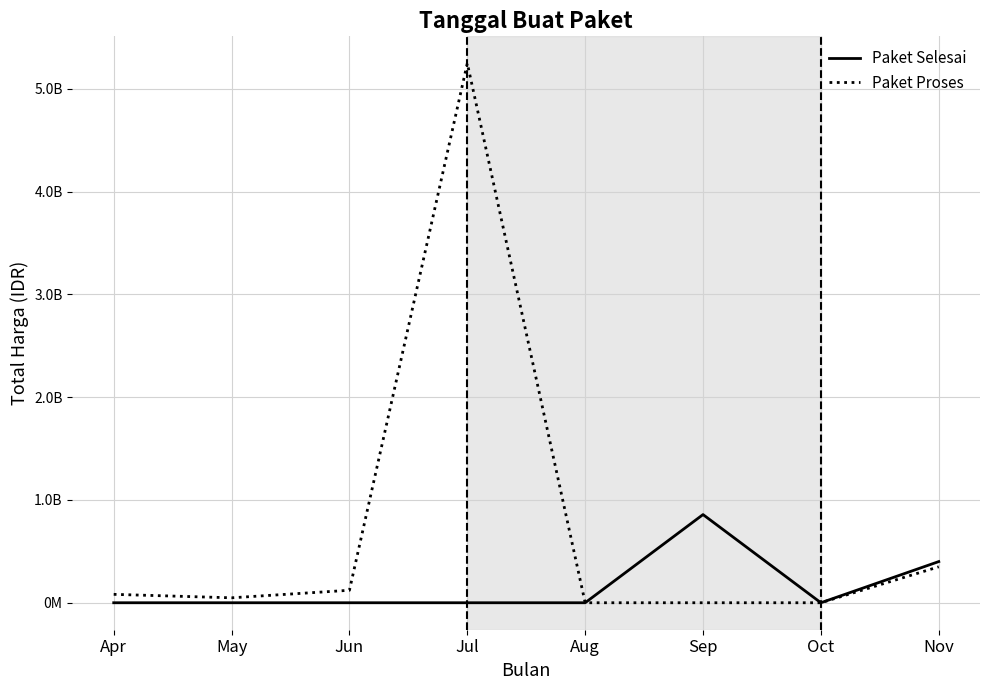

True or false: Paket Selesai and Paket Proses cross at least once.

False